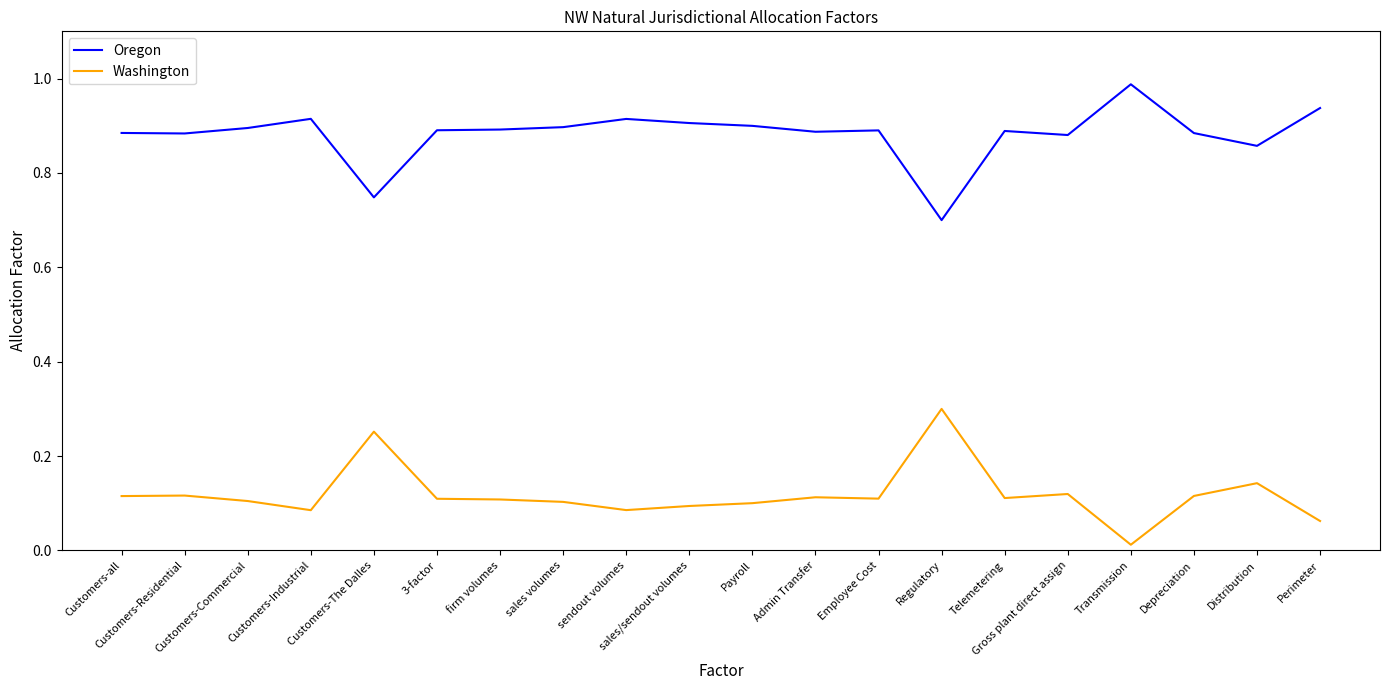

The Oregon series shows 1.3 at Customers-Commercial. True or false?

False